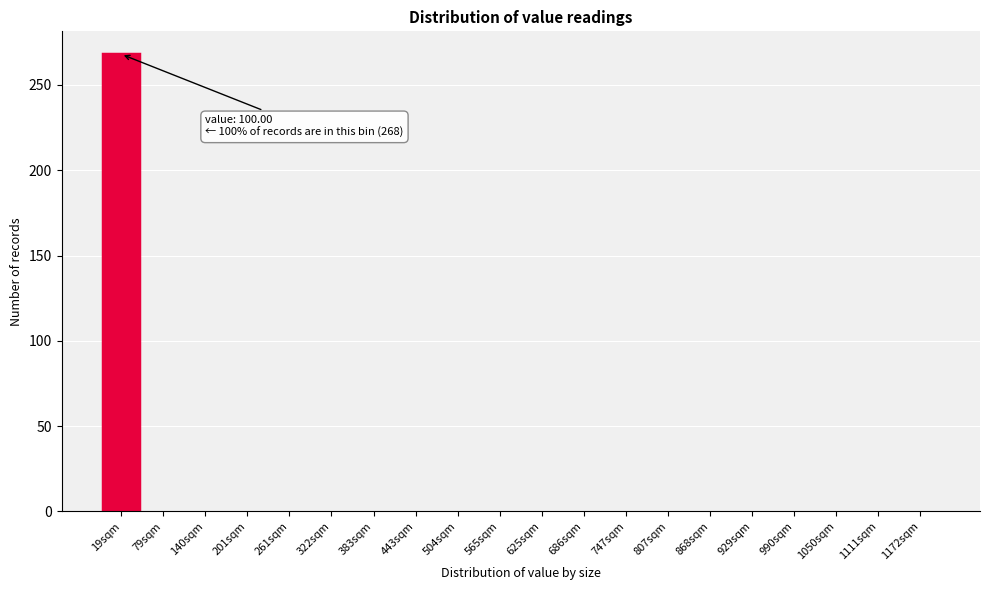

Reading left to right, what are all the values shown in this chart?

19sqm=268	79sqm=0	140sqm=0	201sqm=0	261sqm=0	322sqm=0	383sqm=0	443sqm=0	504sqm=0	565sqm=0	625sqm=0	686sqm=0	747sqm=0	807sqm=0	868sqm=0	929sqm=0	990sqm=0	1050sqm=0	1111sqm=0	1172sqm=0